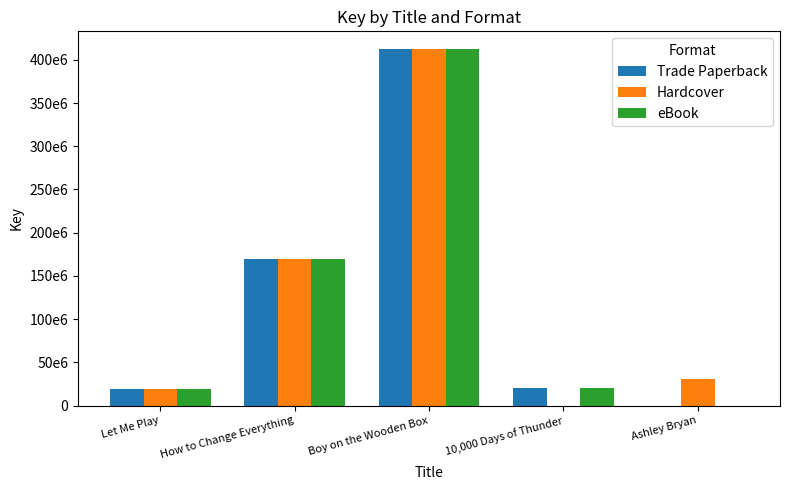

What is the sum of all Trade Paperback values?

621929409